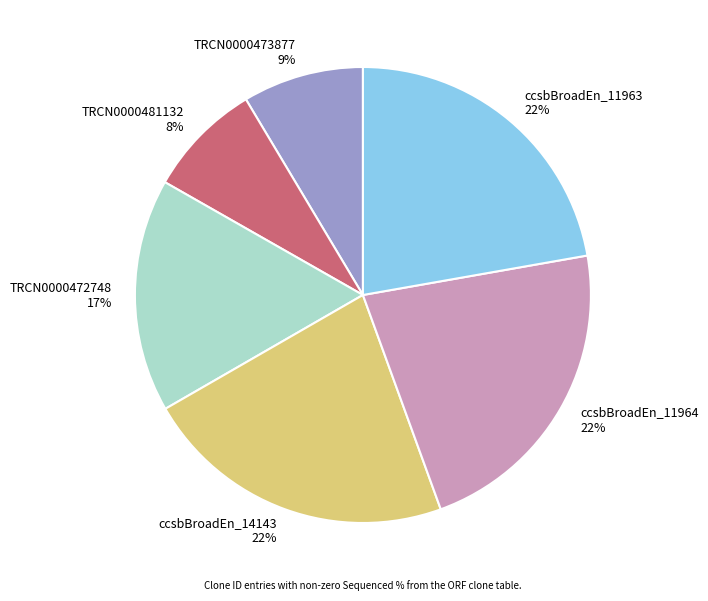

What is the ratio of the value at ccsbBroadEn_14143 to the value at TRCN0000472748?

1.3